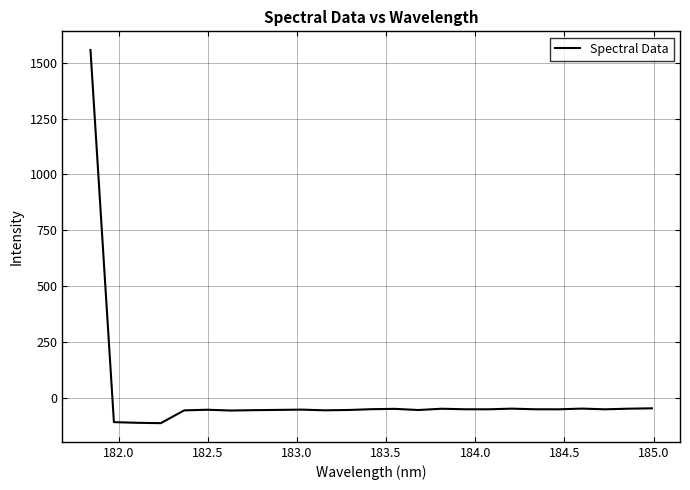

What is the greatest value displayed?

1557.4